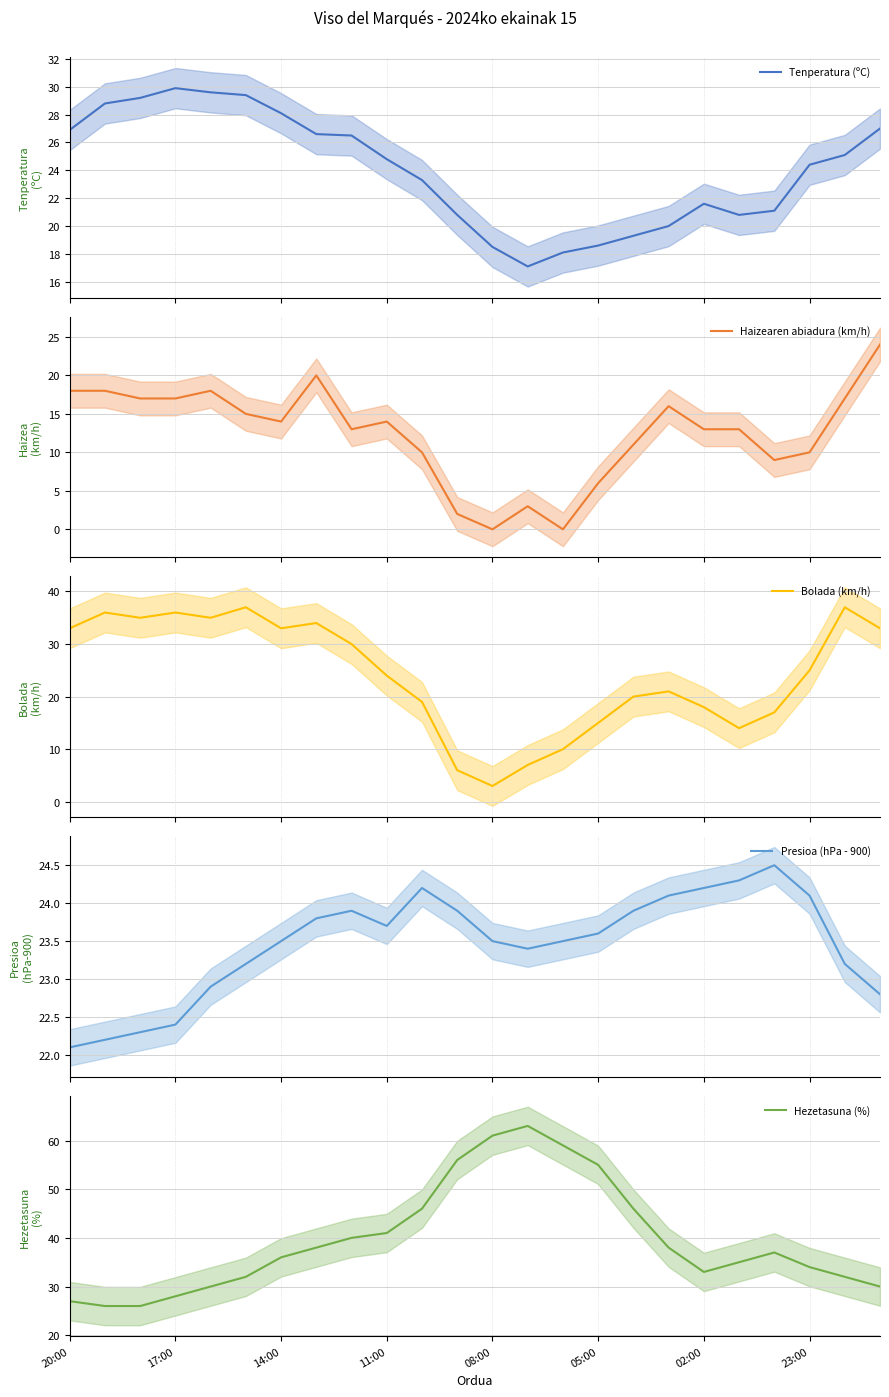

Reading left to right, extract all data points from this chart.

Tenperatura (ºC): 26.9	28.8	29.2	29.9	29.6	29.4	28.1	26.6	26.5	24.8	23.3	20.8	18.5	17.1	18.1	18.6	19.3	20.0	21.6	20.8	21.1	24.4	25.1	27.0
Haizearen abiadura (km/h): 18.0	18.0	17.0	17.0	18.0	15.0	14.0	20.0	13.0	14.0	10.0	2.0	0.0	3.0	0.0	6.0	11.0	16.0	13.0	13.0	9.0	10.0	17.0	24.0
Bolada (km/h): 33.0	36.0	35.0	36.0	35.0	37.0	33.0	34.0	30.0	24.0	19.0	6.0	3.0	7.0	10.0	15.0	20.0	21.0	18.0	14.0	17.0	25.0	37.0	33.0
Presioa (hPa - 900): 22.1	22.2	22.3	22.4	22.9	23.2	23.5	23.8	23.9	23.7	24.2	23.9	23.5	23.4	23.5	23.6	23.9	24.1	24.2	24.3	24.5	24.1	23.2	22.8
Hezetasuna (%): 27.0	26.0	26.0	28.0	30.0	32.0	36.0	38.0	40.0	41.0	46.0	56.0	61.0	63.0	59.0	55.0	46.0	38.0	33.0	35.0	37.0	34.0	32.0	30.0